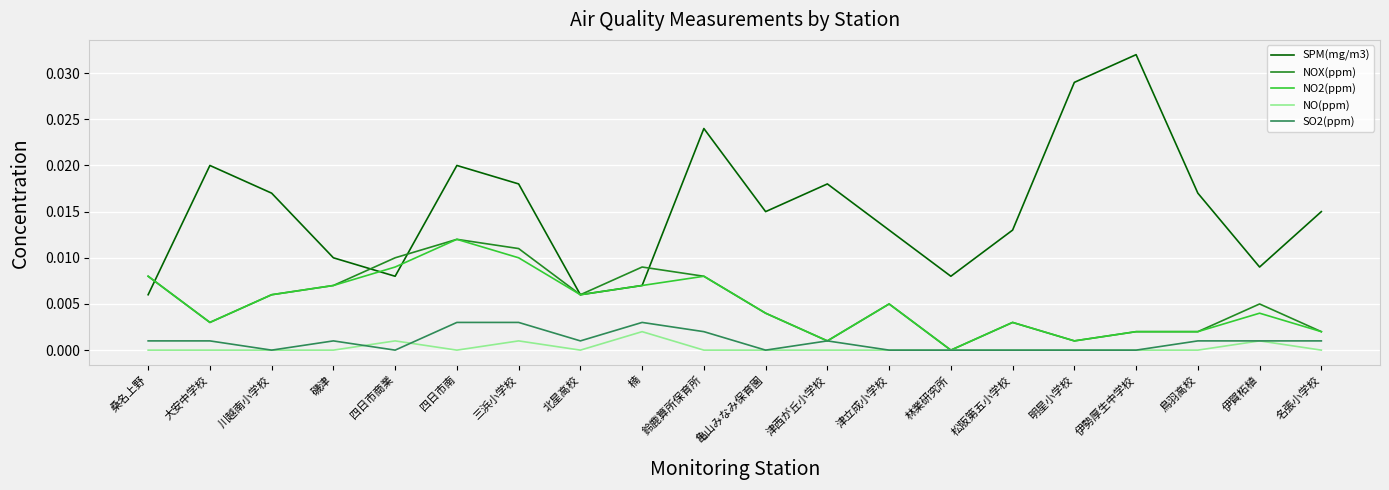

Does the chart display data point markers on the line(s)?

No